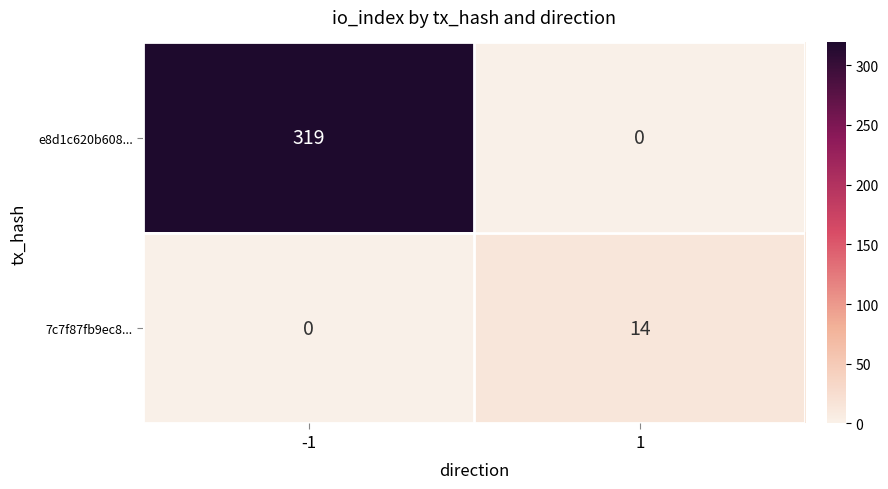

Reading right to left, what are all the values shown in this chart?

e8d1c620b608...: 0	319
7c7f87fb9ec8...: 14	0